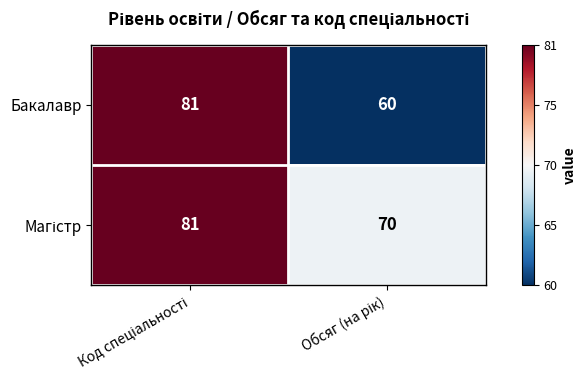

Which series has the widest spread of values?

Бакалавр